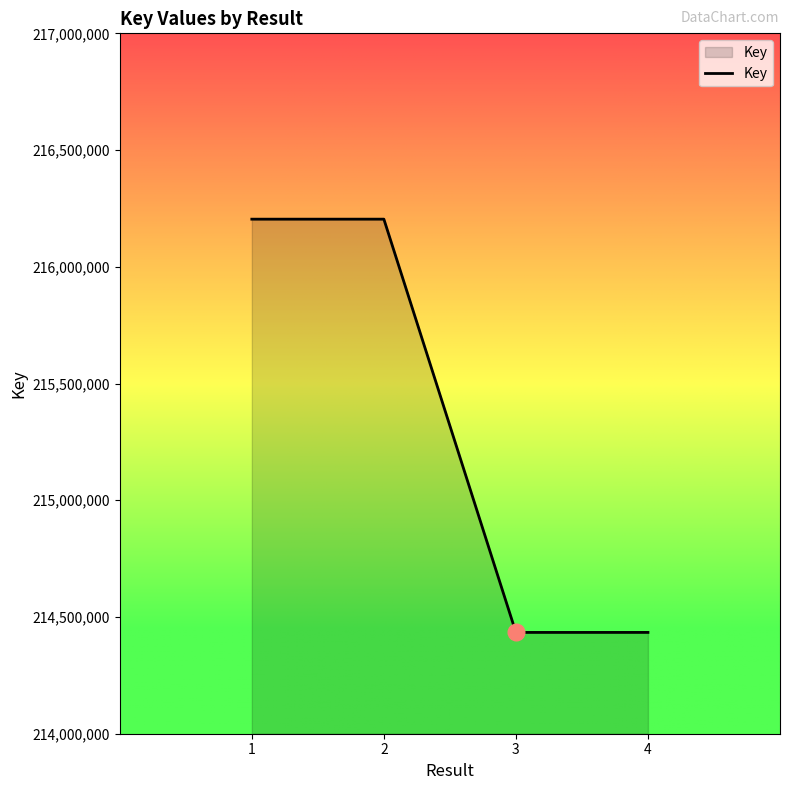

Which has a higher value, 3 or 1?

1